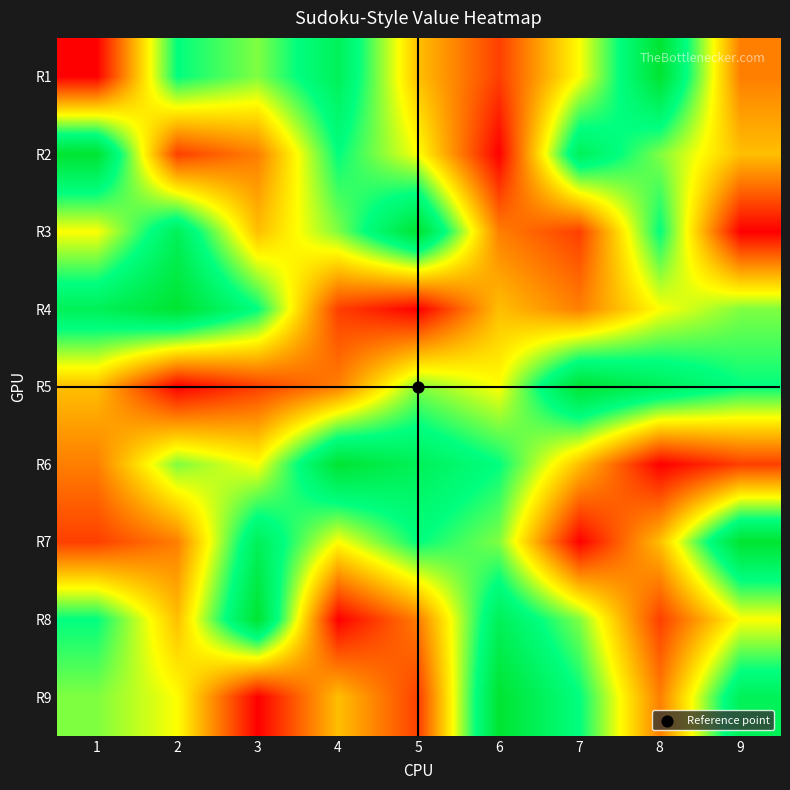

Which label corresponds to the smallest value in the chart?

1